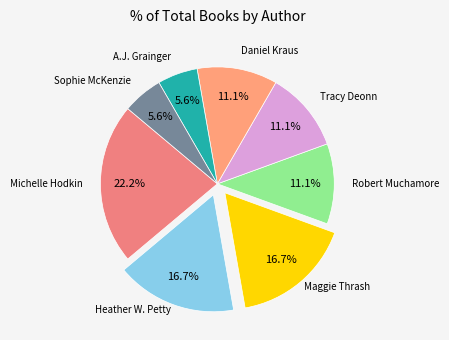

Count the number of slices in the pie.

8